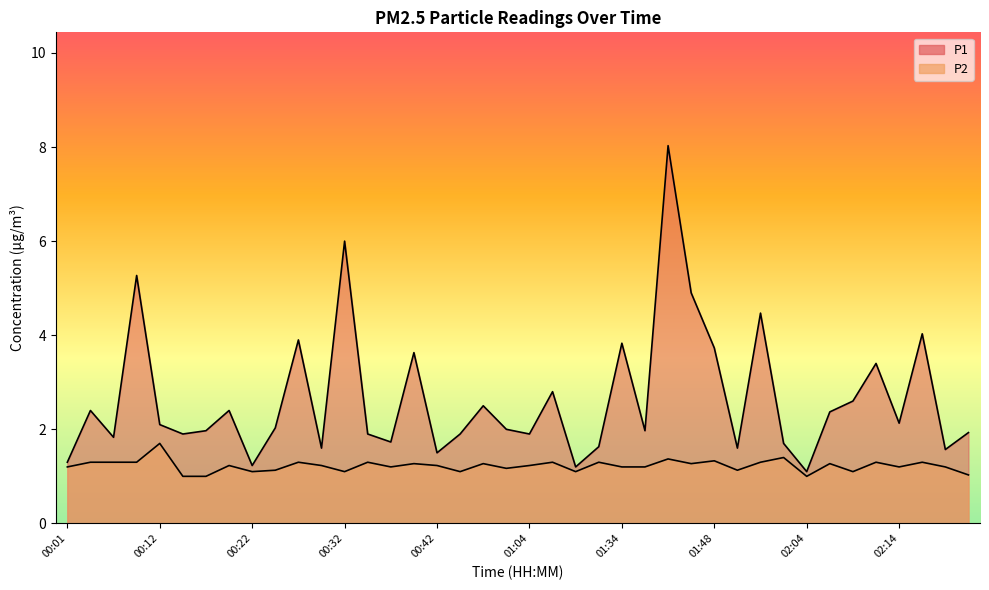

At how many categories does at least one series exceed 2?

20